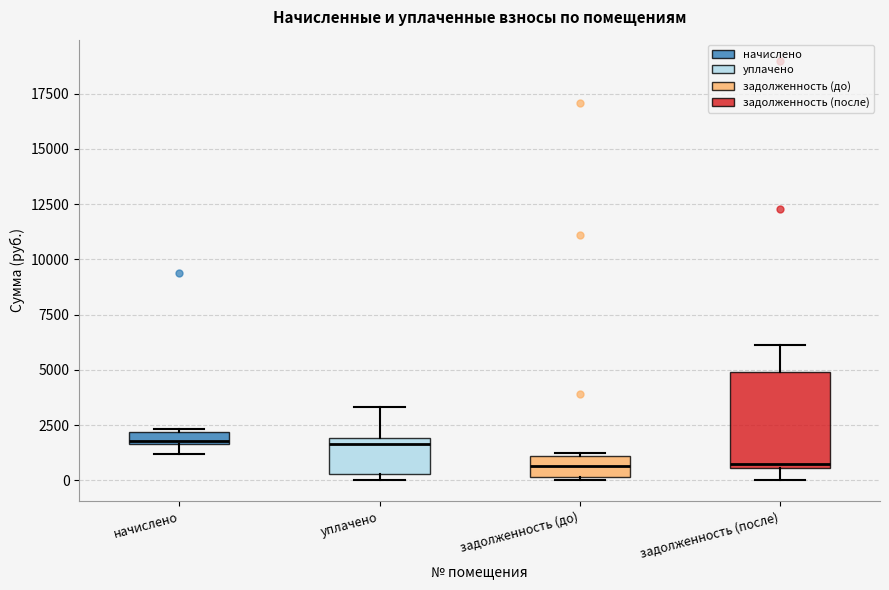

Comparing the boxes themselves (not the whiskers), which one is the tallest?

задолженность (после)